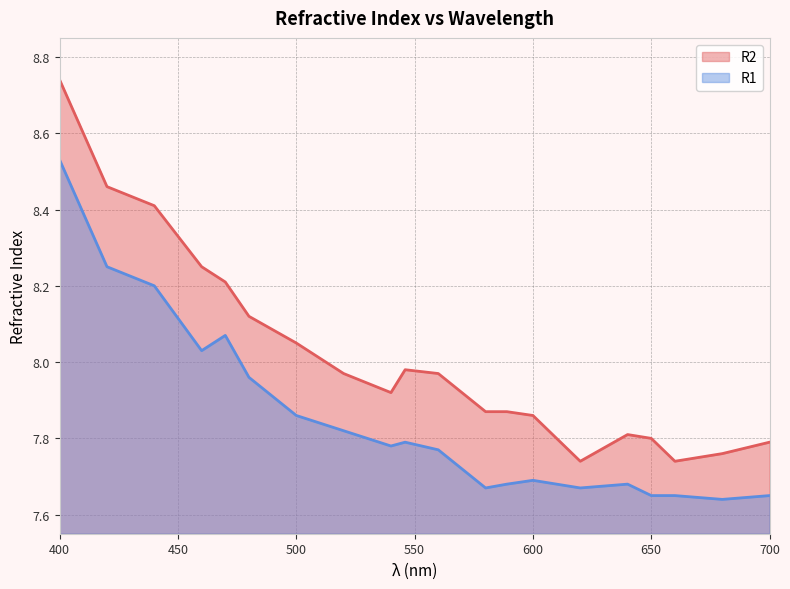

What is the highest value of the R2 series?

8.7